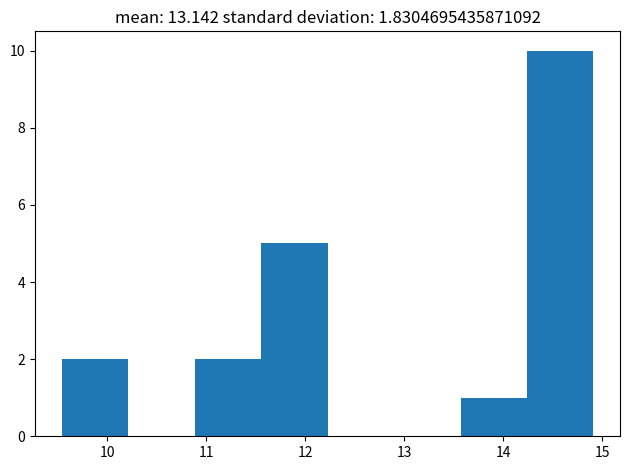

Which range on the x-axis has the tallest bar?

14.2 to 14.9